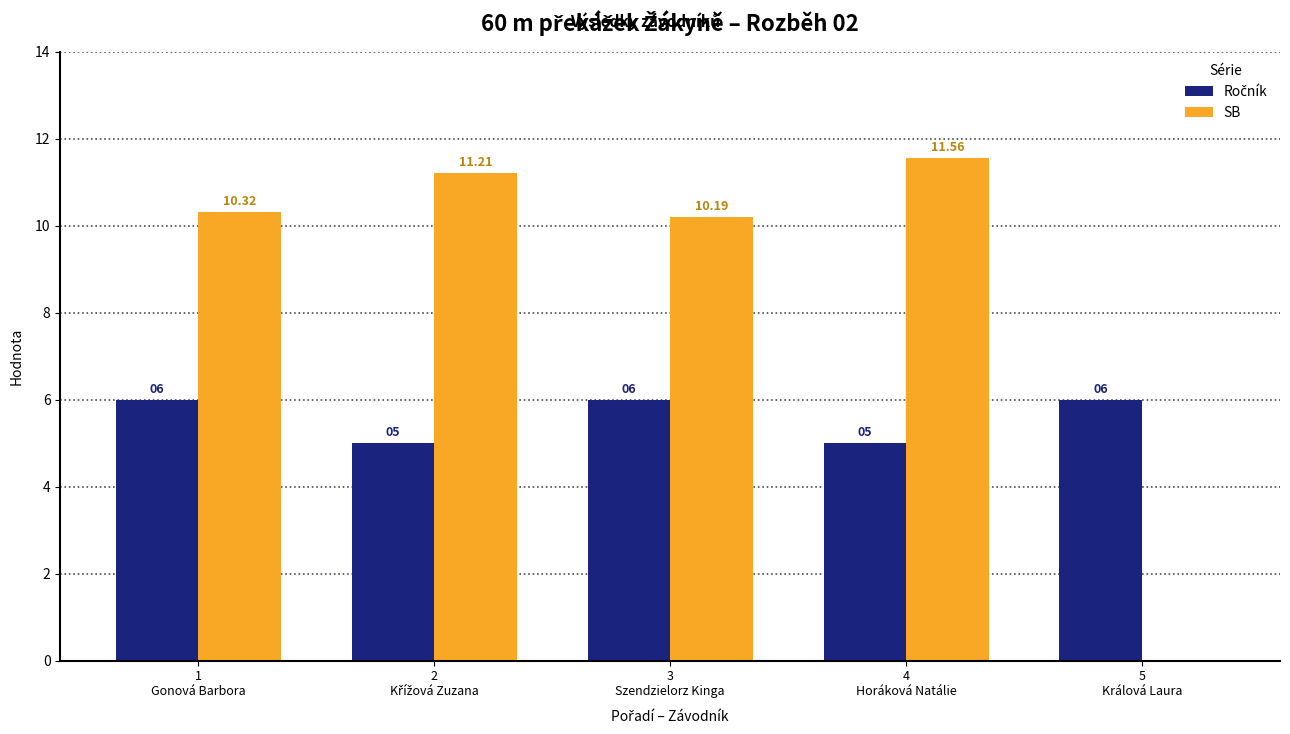

Which series has the largest total across all categories?

SB